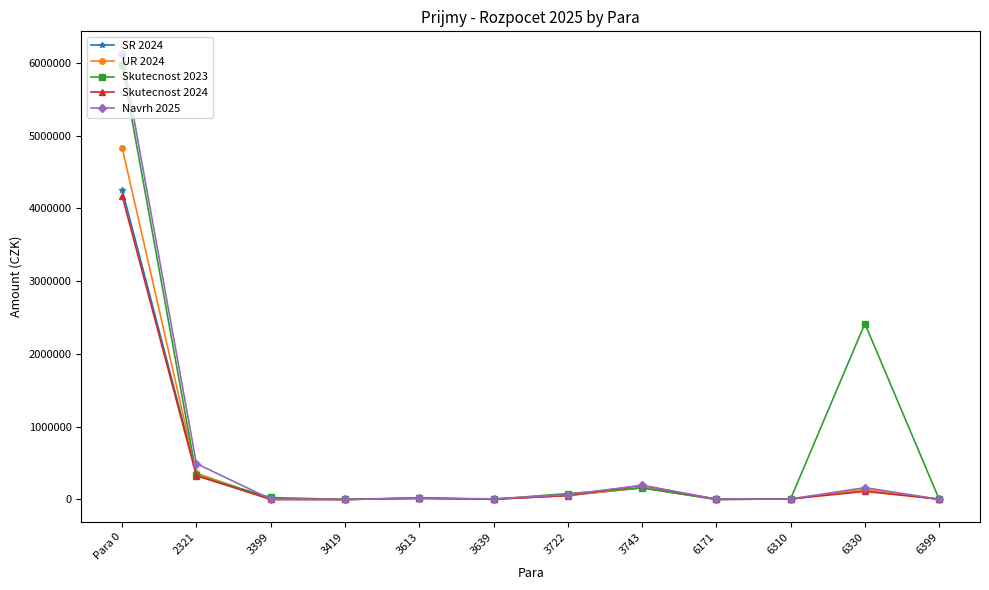

Which series changed the most between 3613 and 6330?

Skutecnost 2023